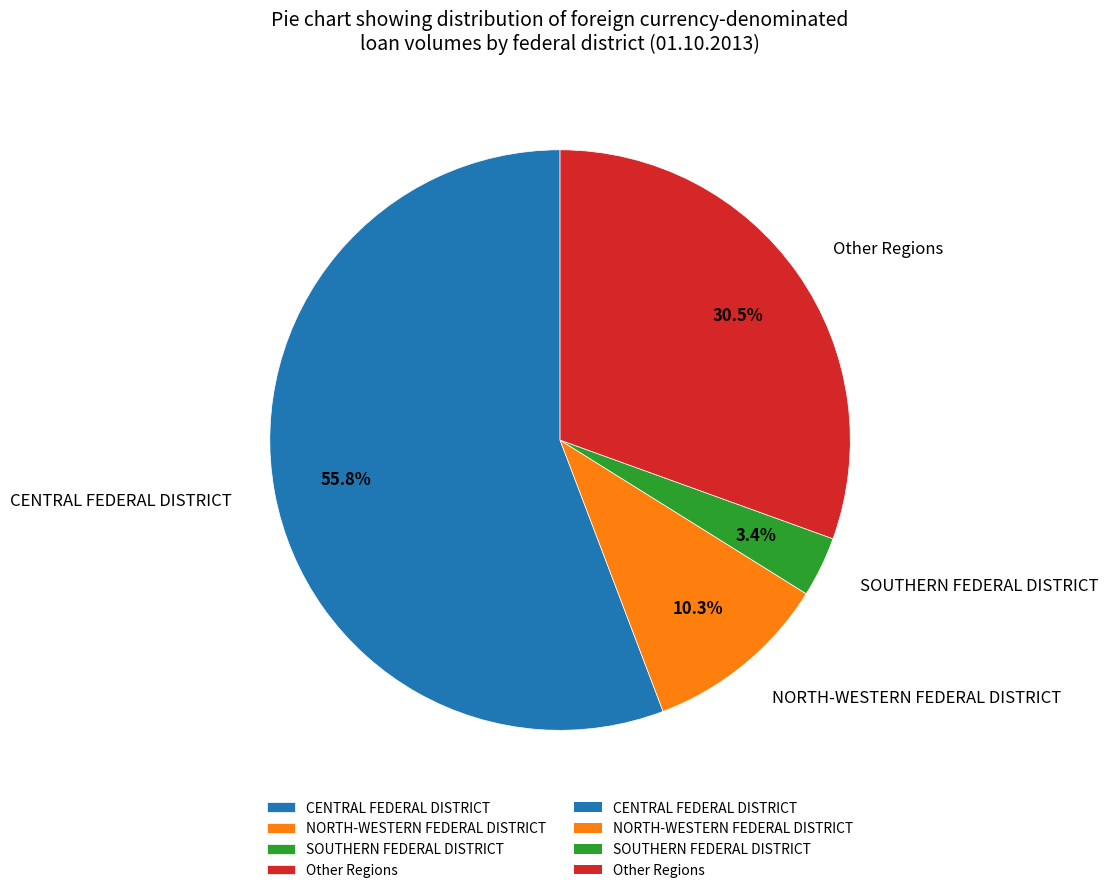

Which slice is the smallest?

SOUTHERN FEDERAL DISTRICT